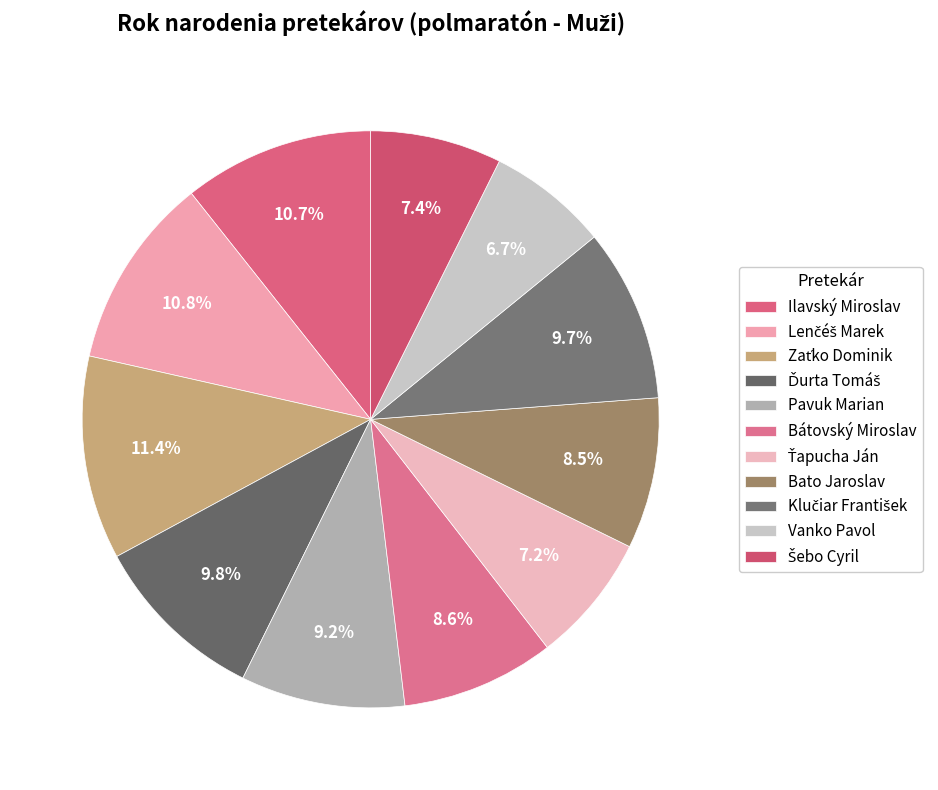

Is there any slice that represents more than half of the pie?

No